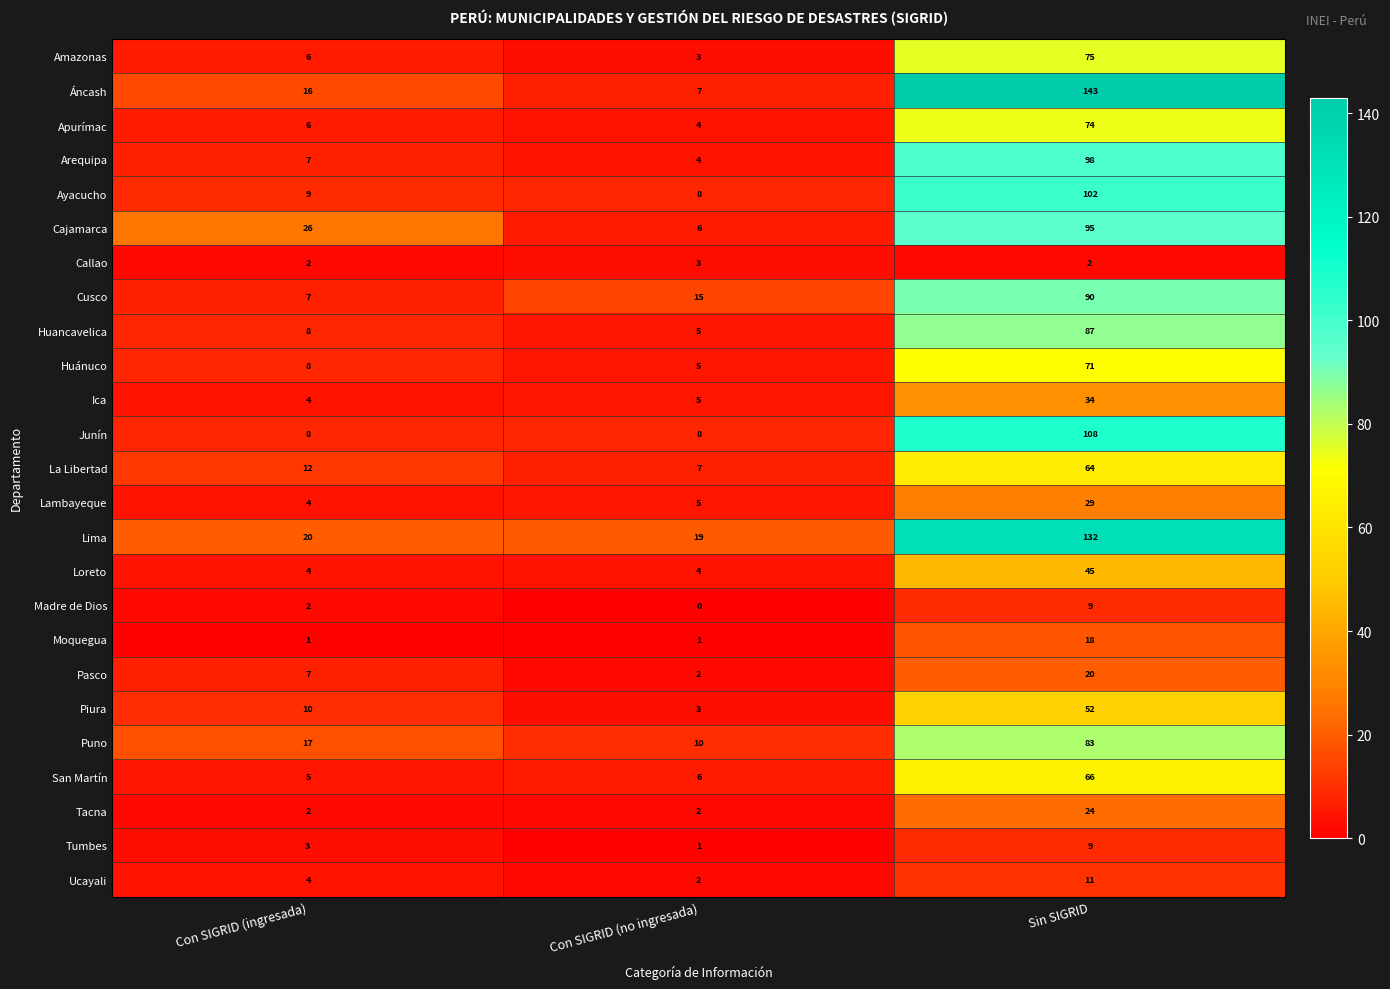

List the labels in order of Cusco value, smallest first.

Con SIGRID (ingresada), Con SIGRID (no ingresada), Sin SIGRID